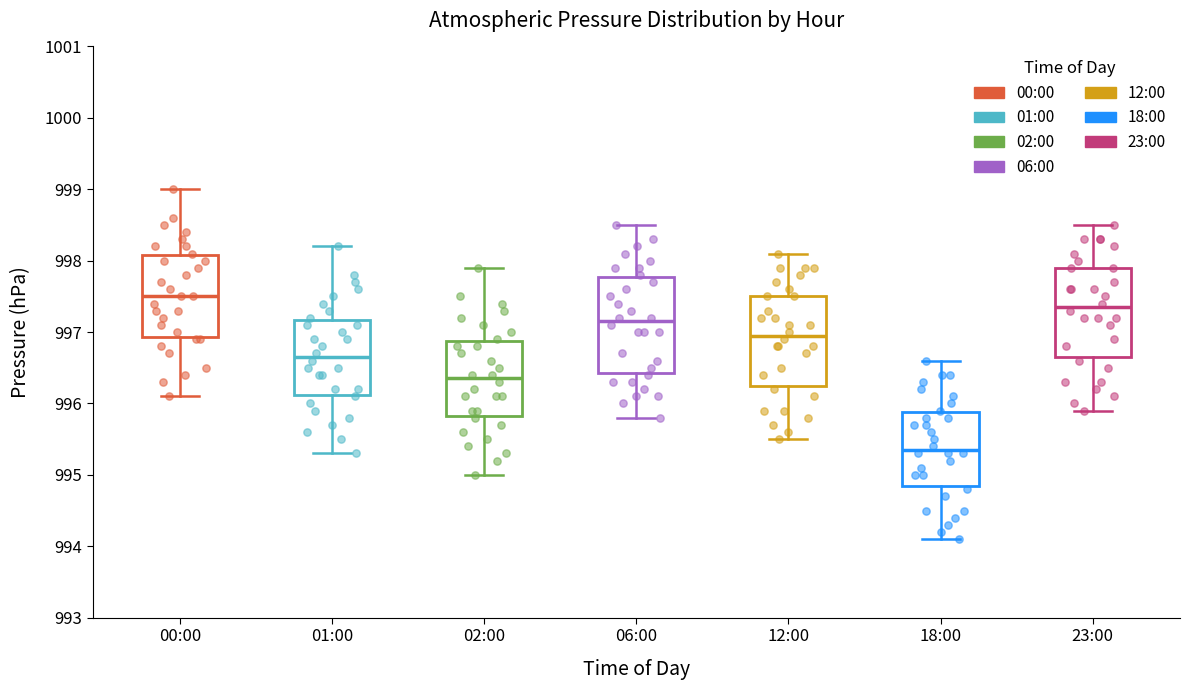

Reading left to right, transcribe this box plot: for each box, give where its median line is, the range the box spans, and where its two whiskers end, as read against the y-axis. The values are not printed on the chart, so give them approximately, as read against the axis.

00:00: median 997.5, box 996.9 to 998.1, whiskers 996.1 to 999.0
01:00: median 996.7, box 996.1 to 997.2, whiskers 995.3 to 998.2
02:00: median 996.4, box 995.8 to 996.9, whiskers 995.0 to 997.9
06:00: median 997.2, box 996.4 to 997.8, whiskers 995.8 to 998.5
12:00: median 997.0, box 996.3 to 997.5, whiskers 995.5 to 998.1
18:00: median 995.4, box 994.9 to 995.9, whiskers 994.1 to 996.6
23:00: median 997.4, box 996.7 to 997.9, whiskers 995.9 to 998.5